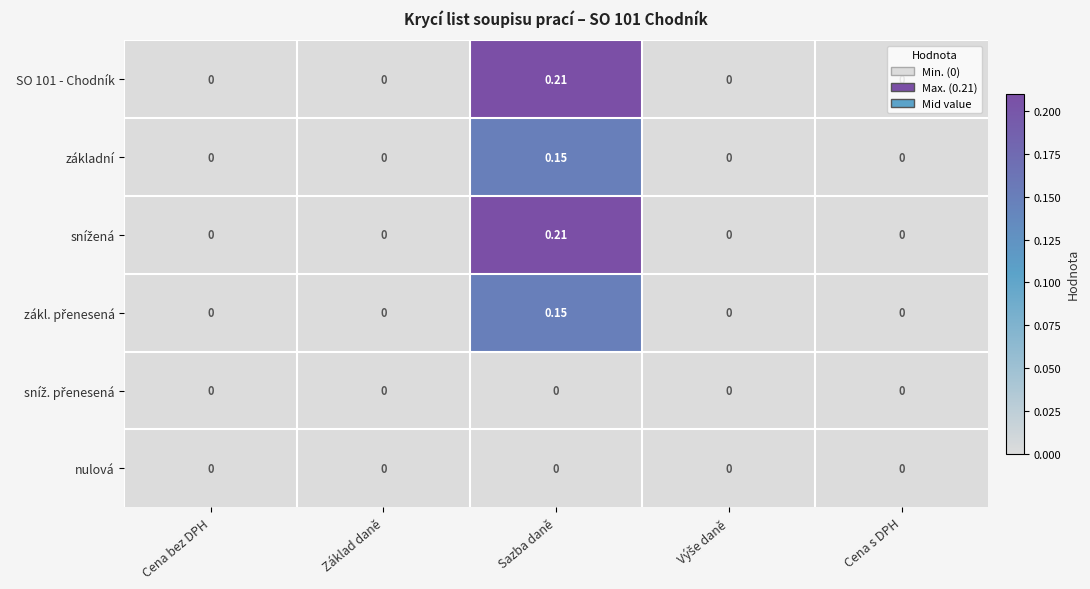

Which label corresponds to the largest value in the chart?

Sazba daně